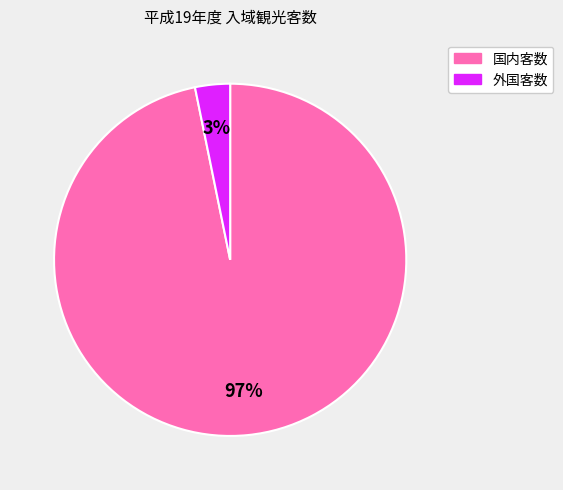

How many segments does this pie chart have?

2